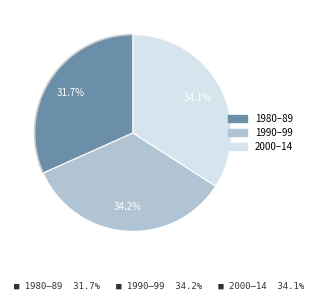

Does any single category account for the majority?

No